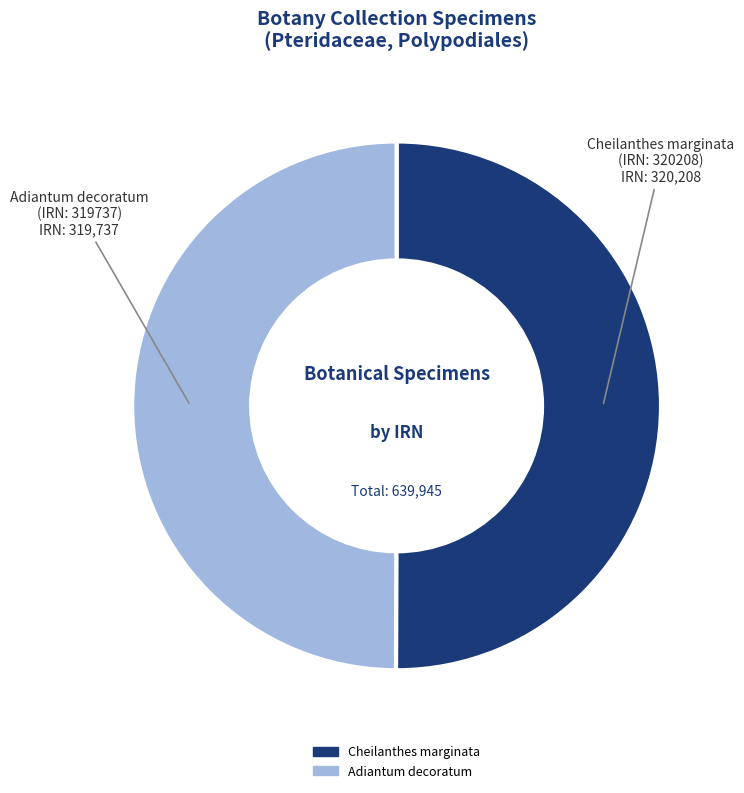

How many segments does this pie chart have?

2